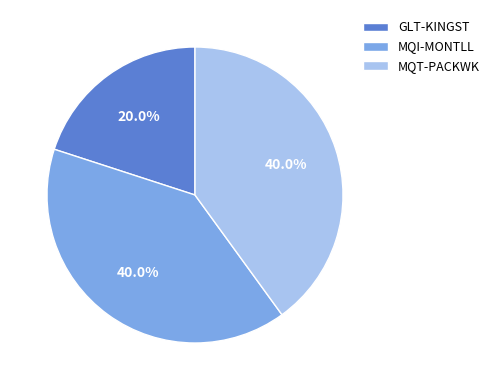

Combined, do MQI-MONTLL and MQT-PACKWK account for over 50%?

Yes